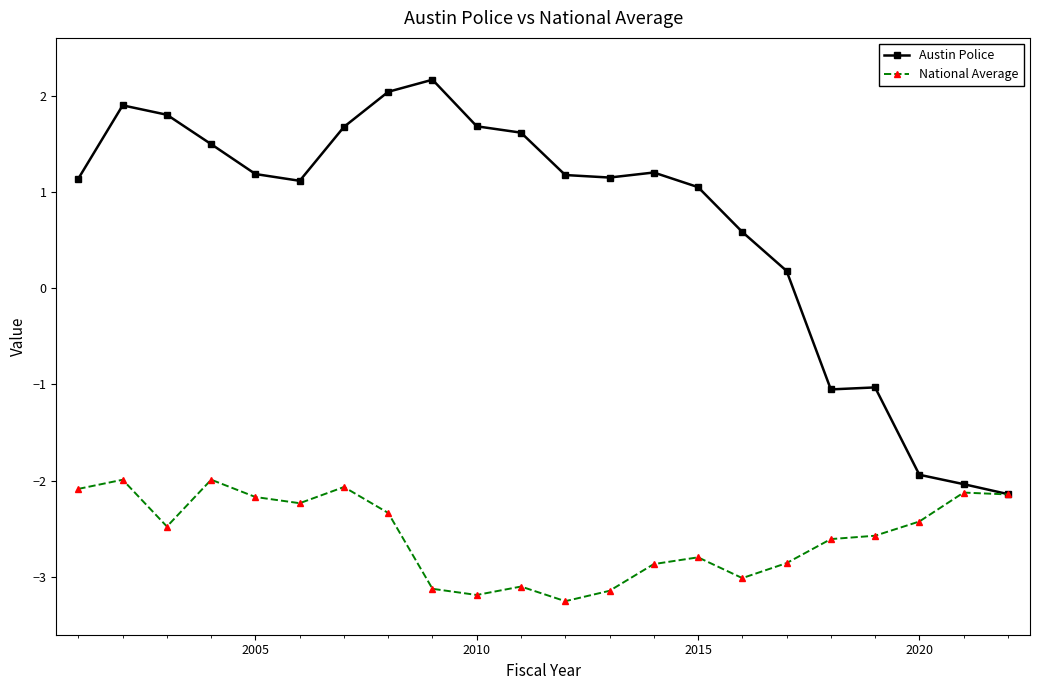

Does the chart have visible grid lines?

No